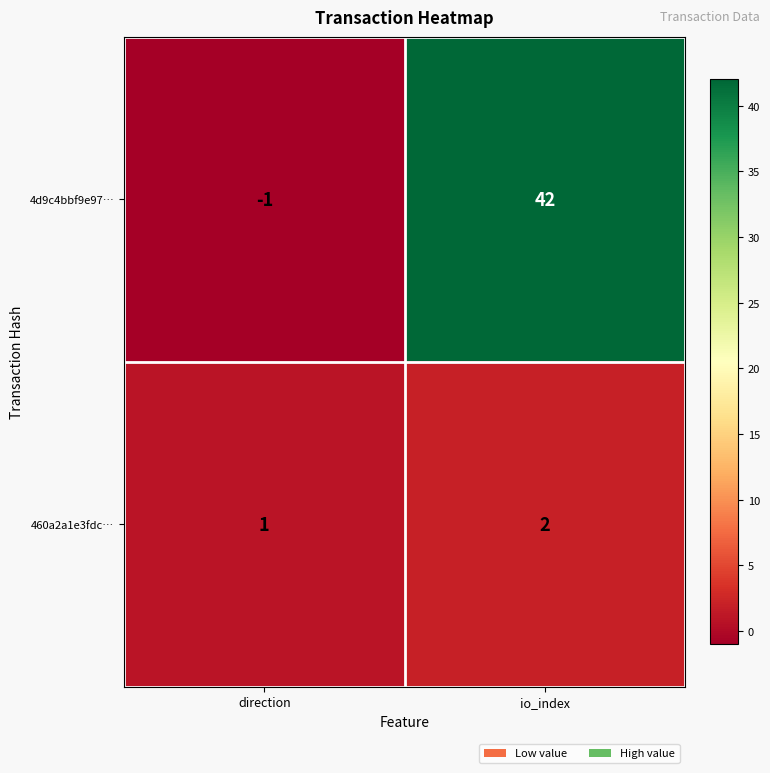

What is the difference between the maximum and minimum values in the 4d9c4bbf9e97… series?

43